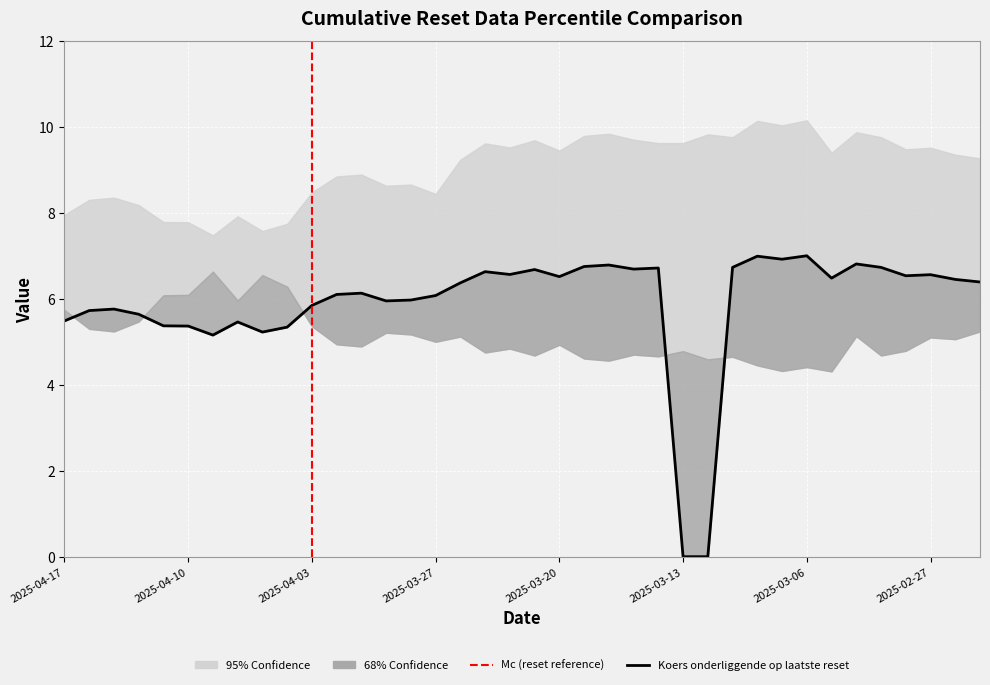

What is the maximum value shown in the chart?

10.2